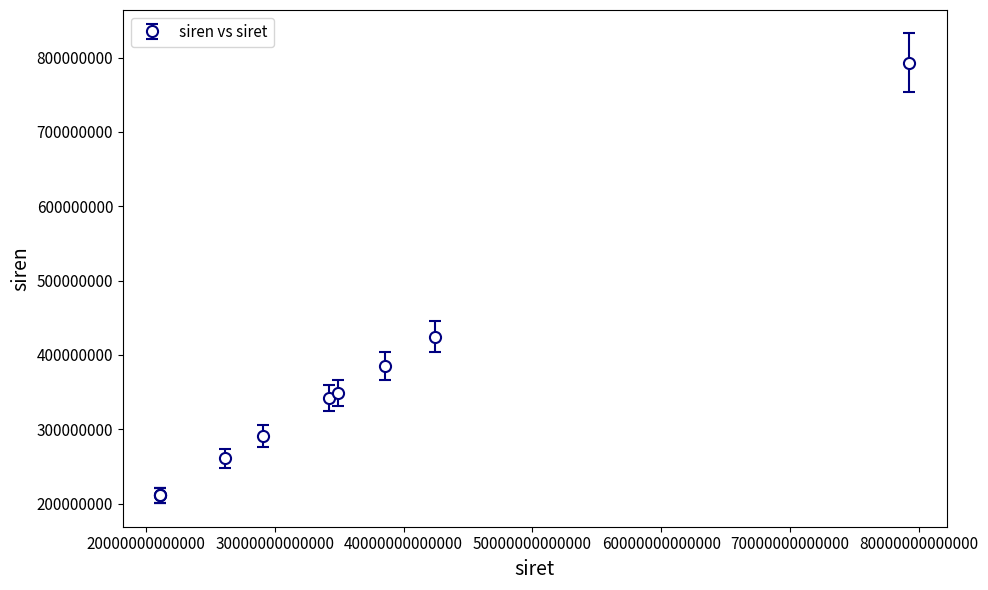

What is the greatest value displayed?

792777229